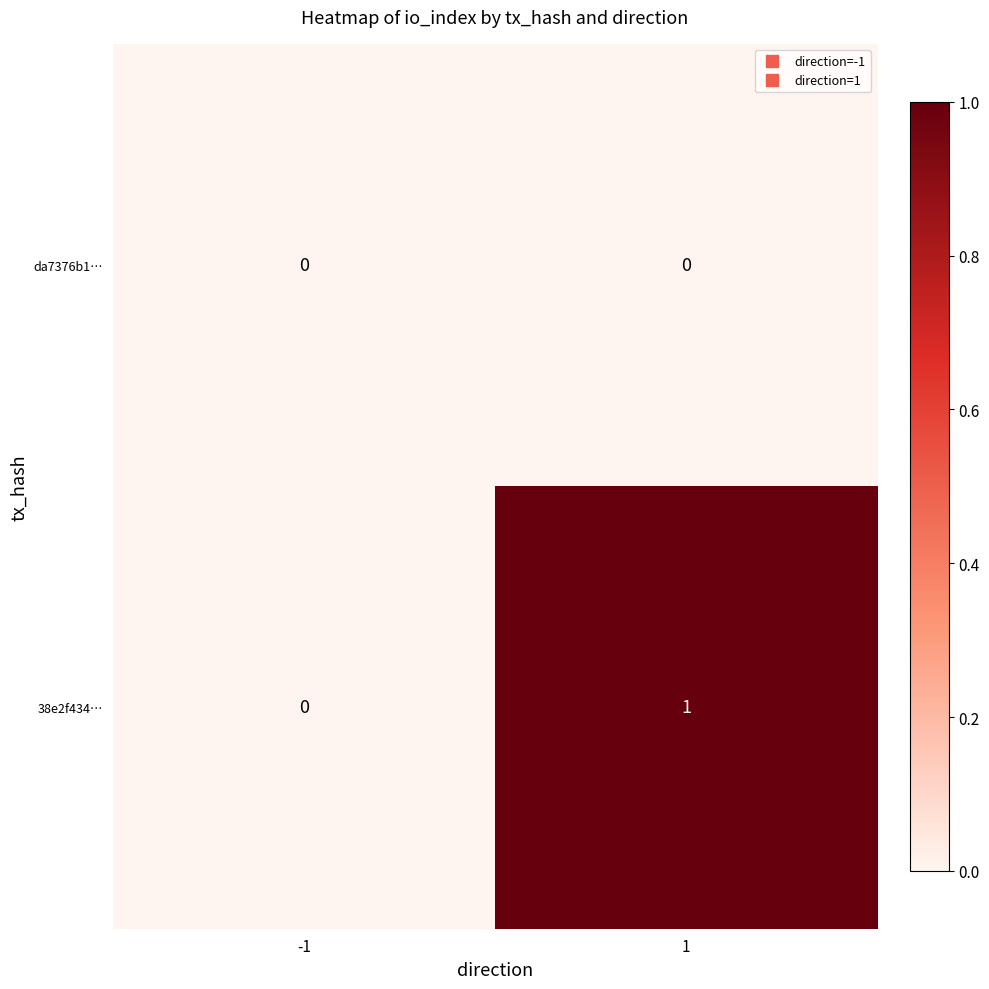

The 38e2f434… series shows 1 at -1. True or false?

False